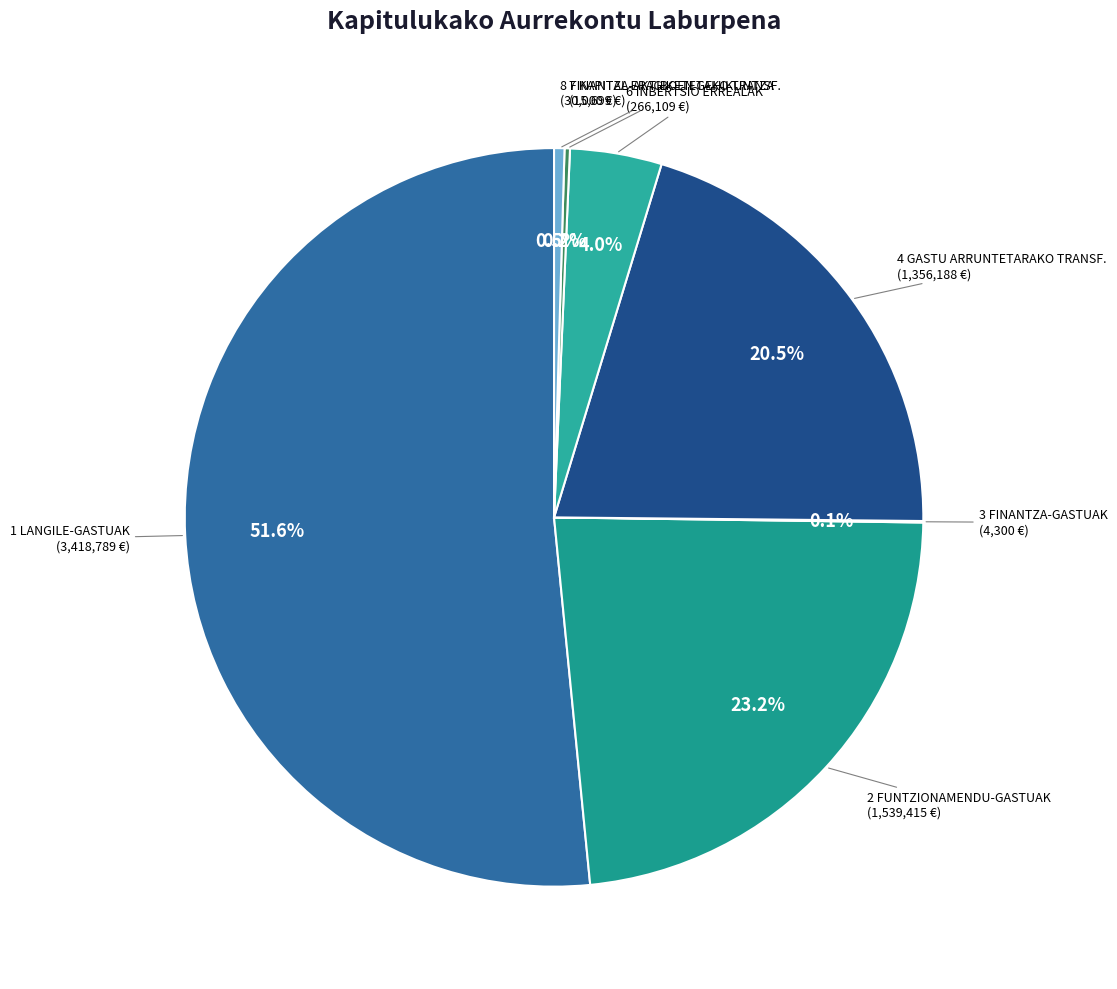

What is the smallest slice in the pie chart?

3 FINANTZA-GASTUAK